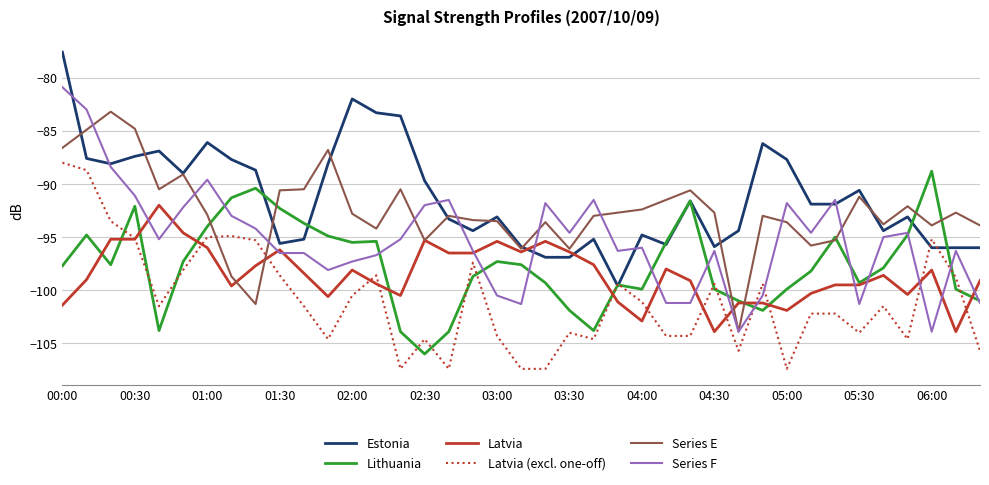

What is the maximum value shown in the chart?

-77.6